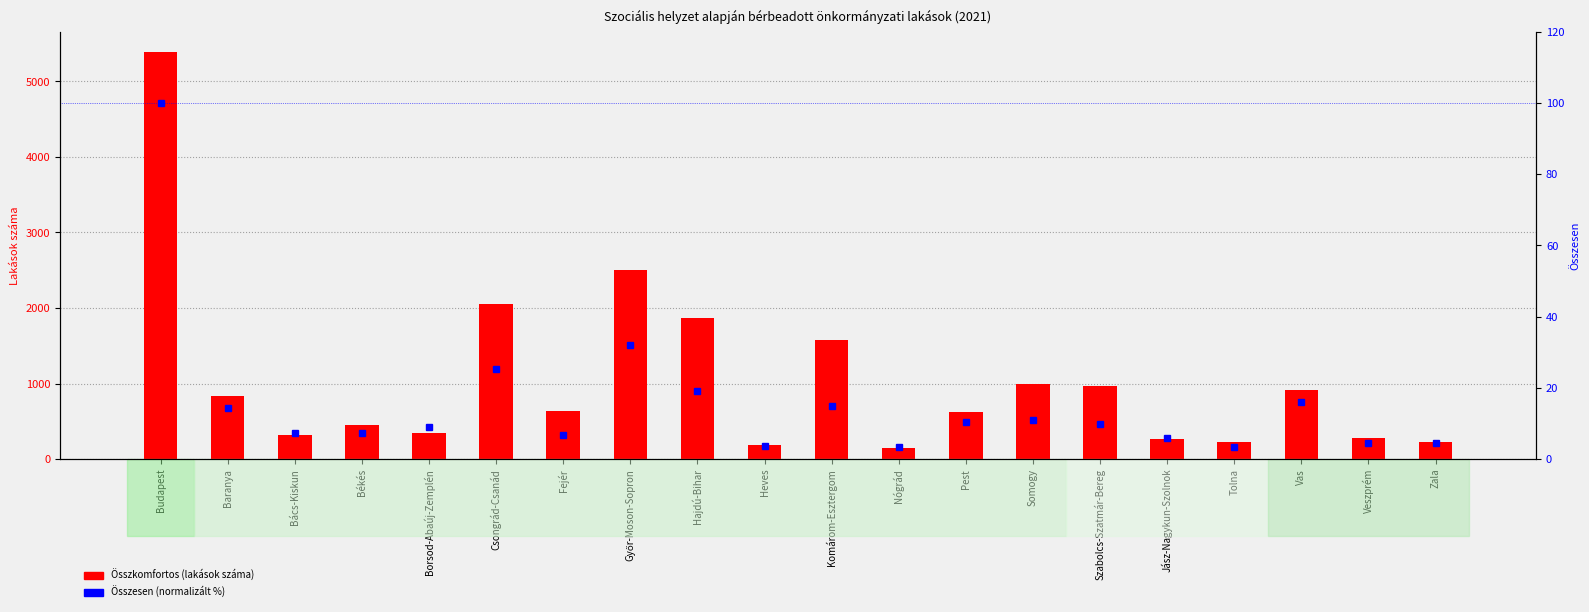

Which category has the lowest value in the Összesen (normalizált %) series?

Nógrád